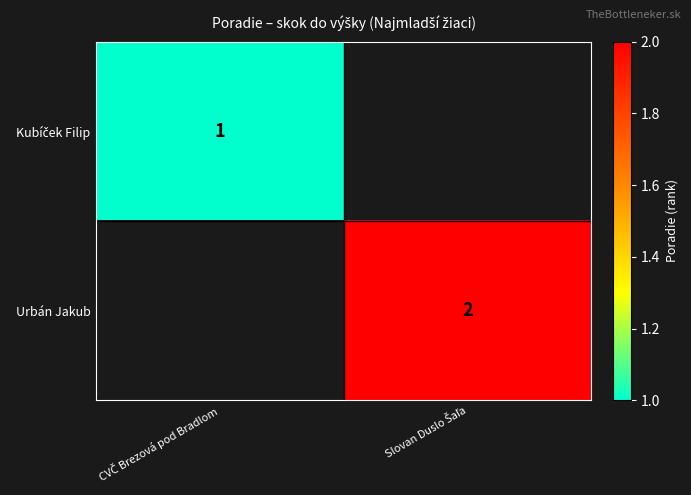

The Urbán Jakub series shows 2.0 at Slovan Duslo Šaľa. True or false?

True